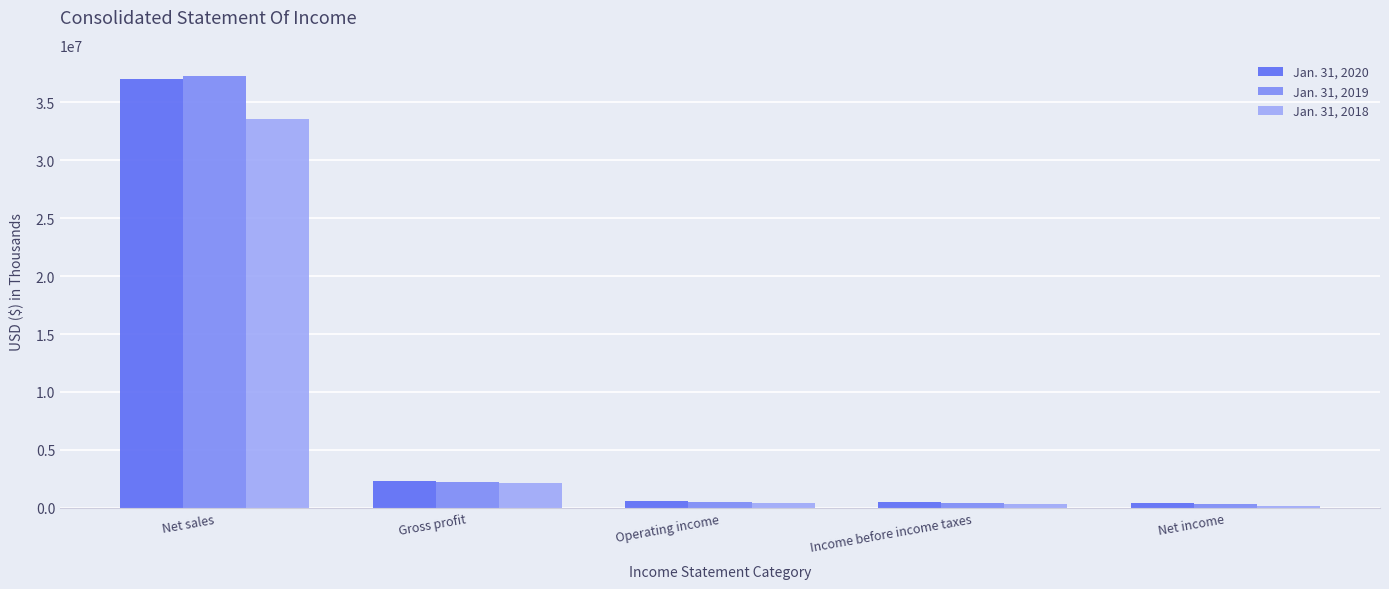

What is the difference between the Jan. 31, 2019 values at Net sales and Gross profit?

34983051